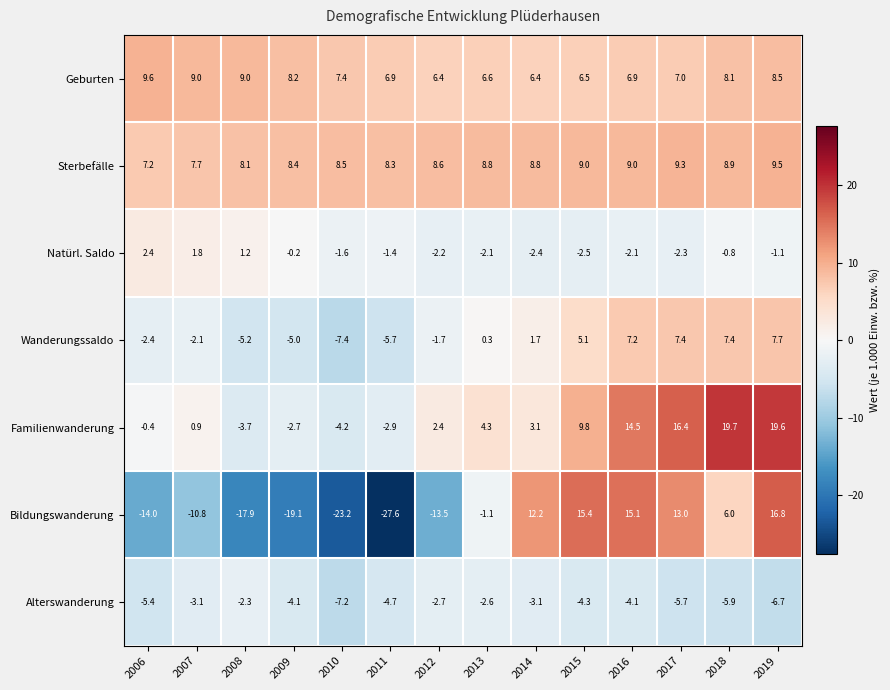

What is the sum of all Alterswanderung values?

-61.9